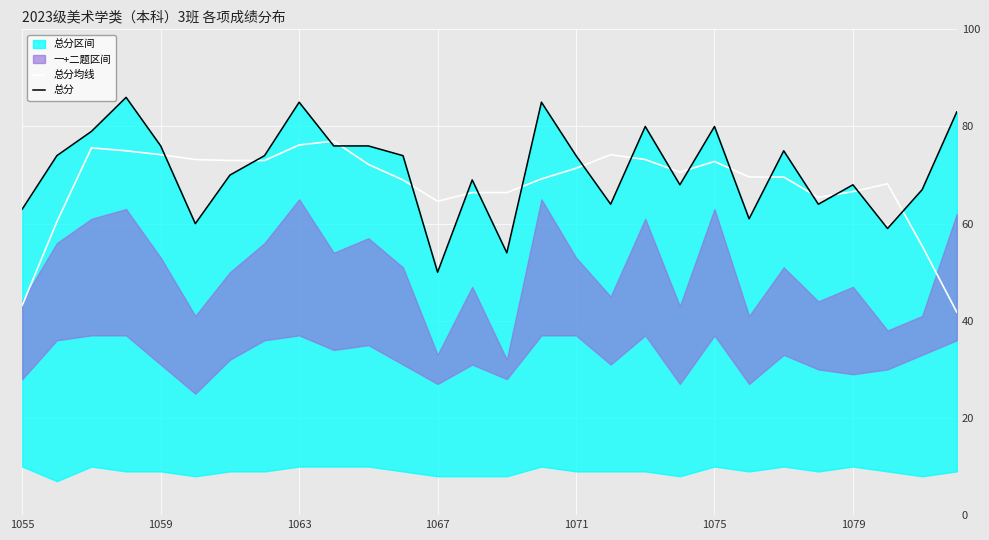

At how many categories does at least one series exceed 42?

28